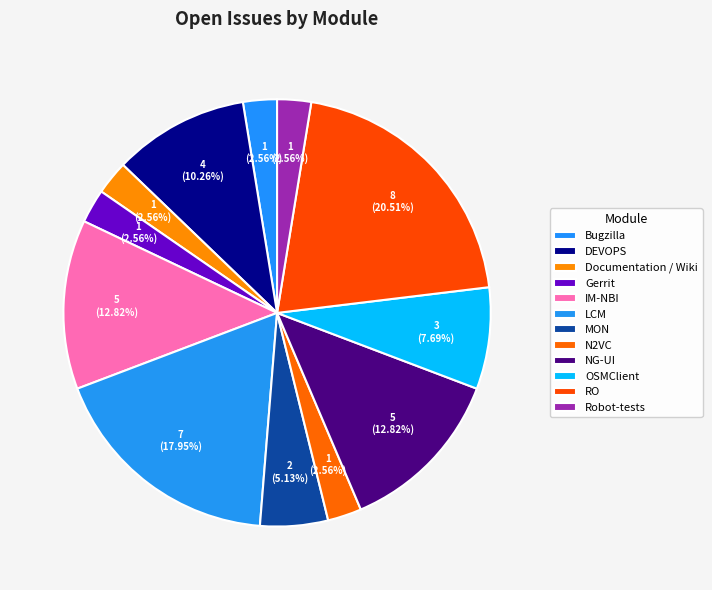

Between NG-UI and N2VC, which is larger?

NG-UI